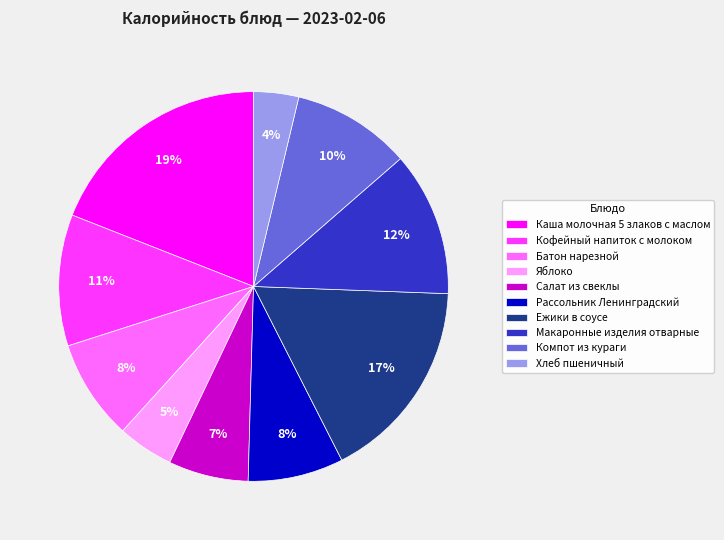

What percentage is the Ежики в соусе slice, to the nearest percent?

17%